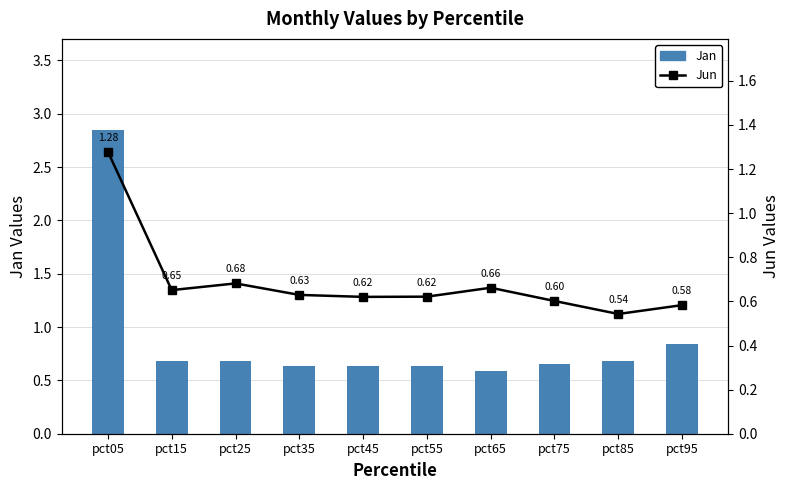

What is the smallest value displayed?

0.5